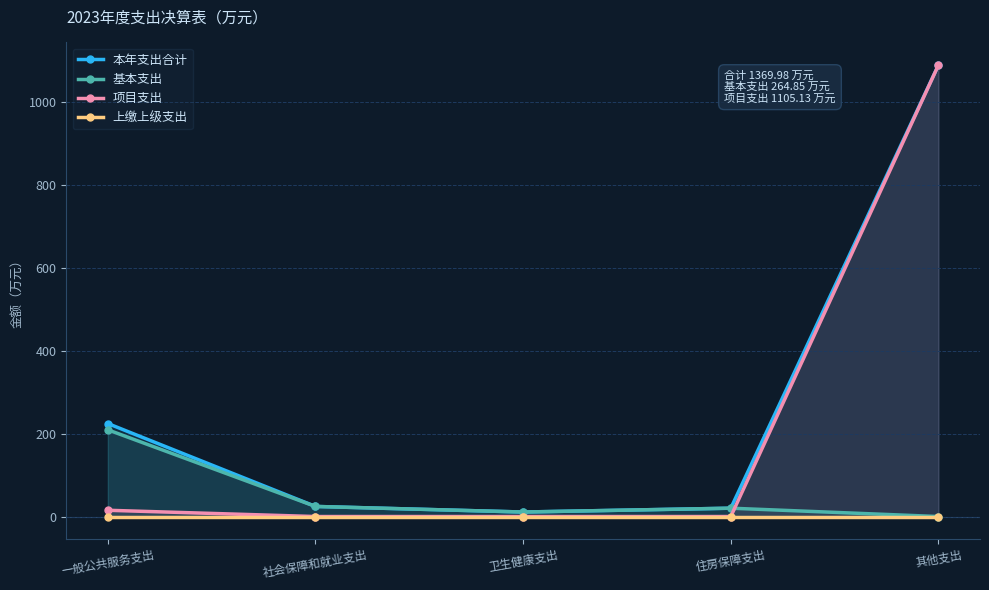

True or false: 本年支出合计 and 项目支出 cross at least once.

False